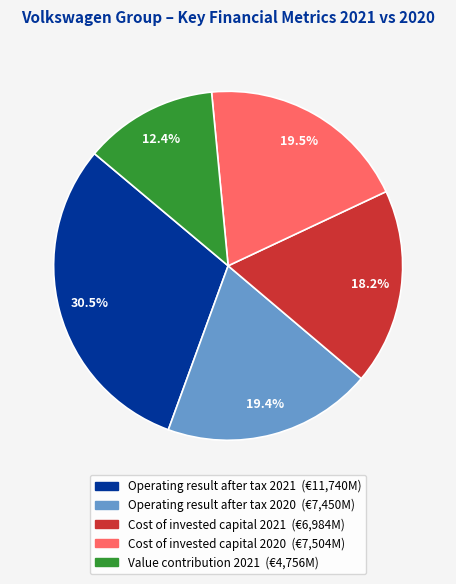

What is the ratio of the value at Operating result after tax 2020 to the value at Operating result after tax 2021?

0.6